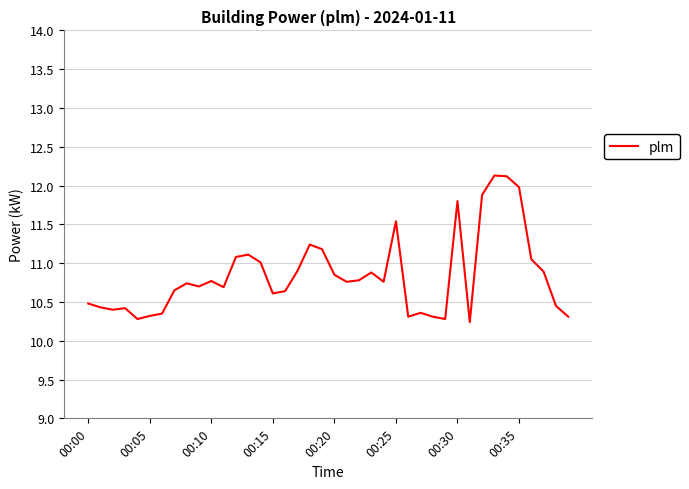

What is the smallest value displayed?

10.2